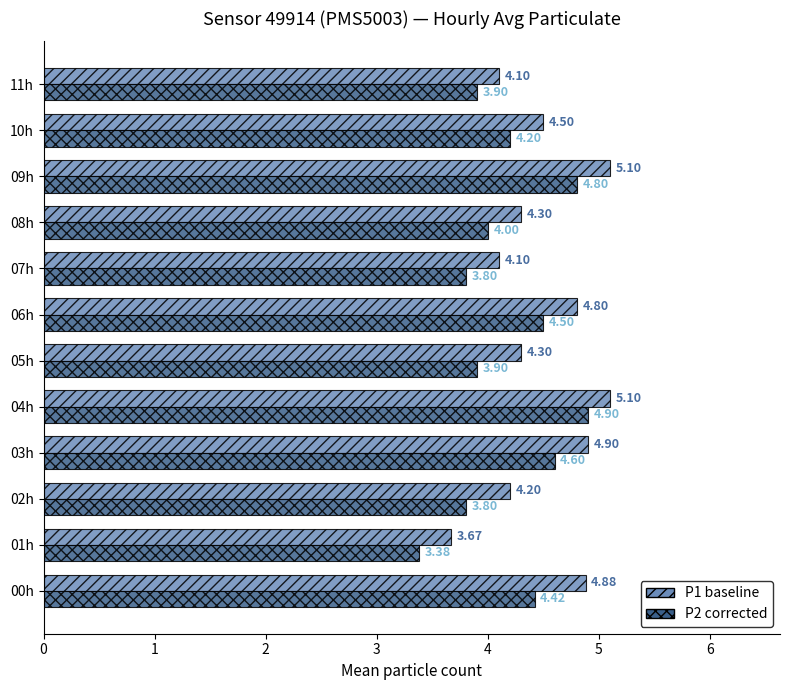

What is the total value across all series at 03h?

9.5